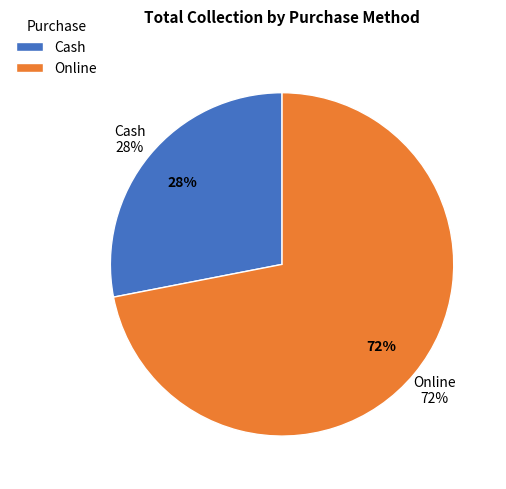

Which has a higher value, Cash or Online?

Online